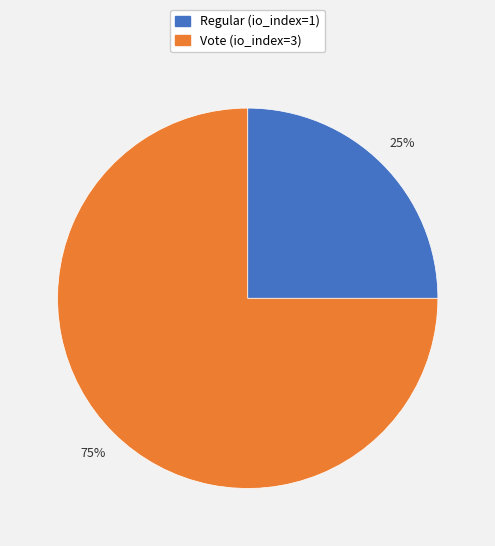

Which category accounts for the majority?

Vote (io_index=3)